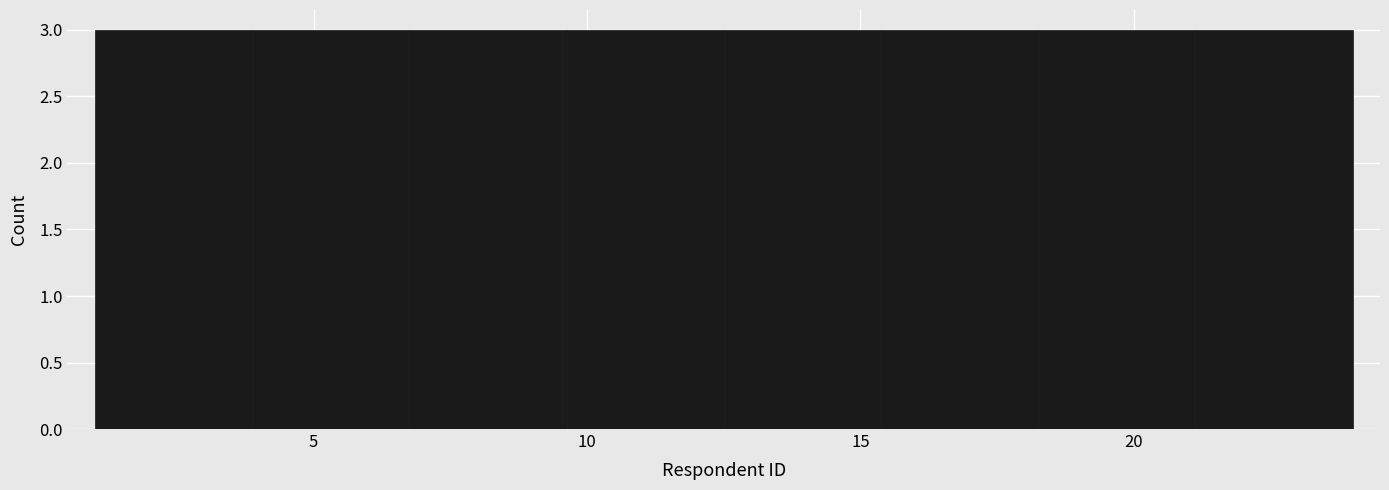

Reading left to right, transcribe this chart: for each bar, give the range it covers on the x-axis and its height. Neither the bar edges nor the heights are printed on the chart, so give them approximately, as read against the axes.

1.0 to 4.0: 3
4.0 to 7.0: 3
7.0 to 9.5: 3
9.5 to 12.5: 3
12.5 to 15.5: 3
15.5 to 18.5: 3
18.5 to 21.0: 3
21.0 to 24.0: 3